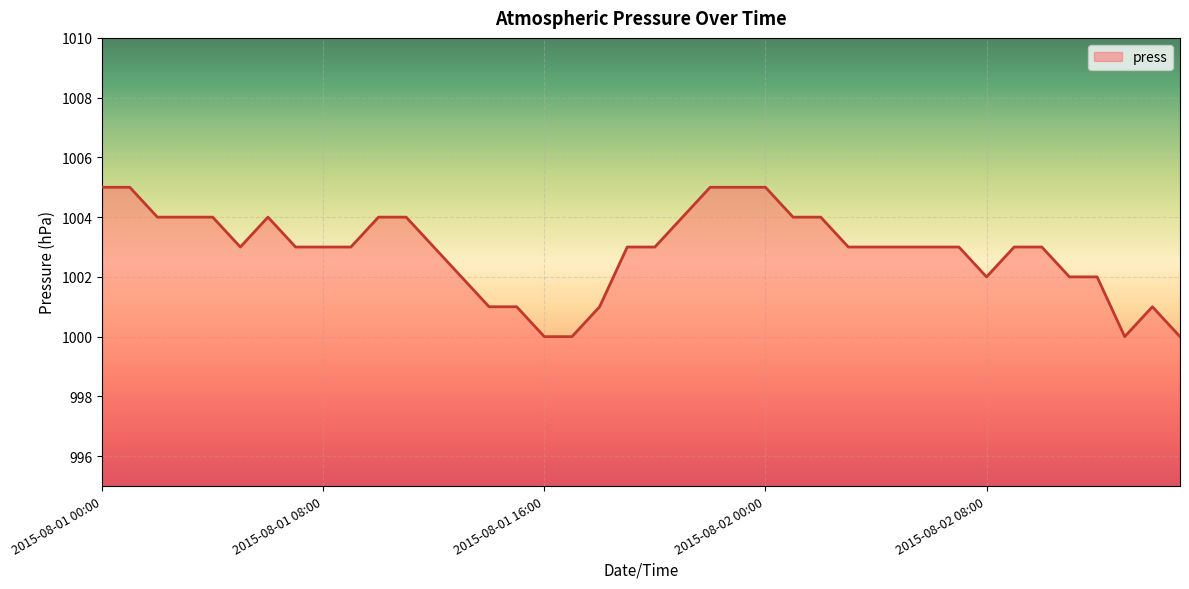

What is the greatest value displayed?

1005